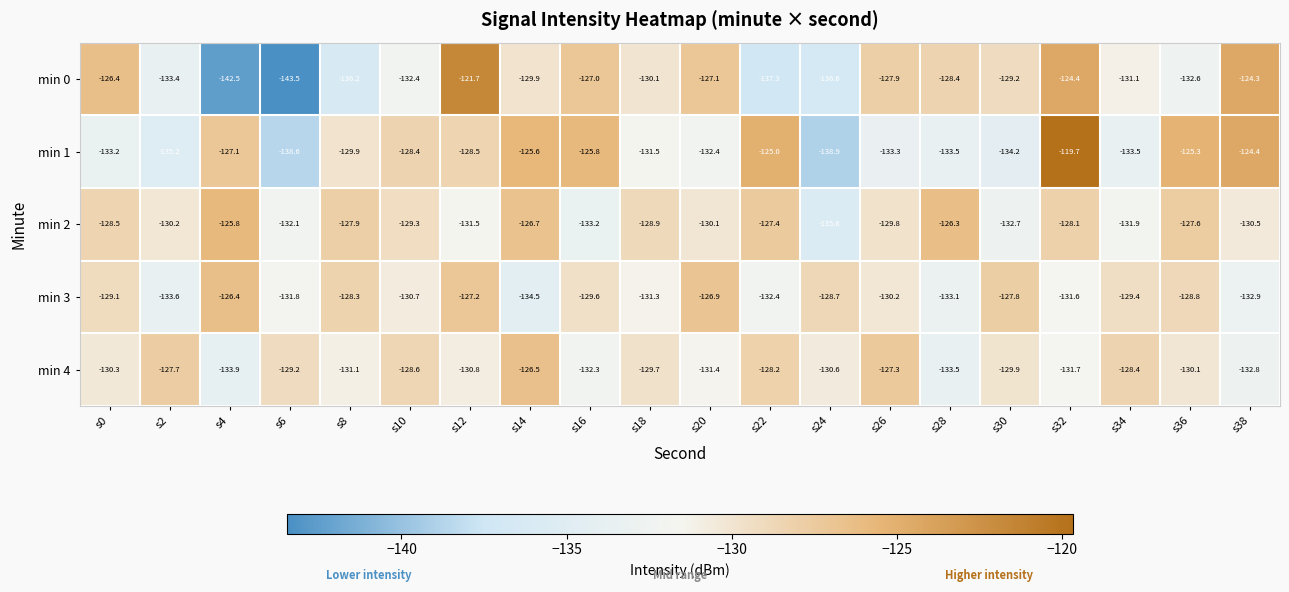

How many data points in min 2 are above -129?

9